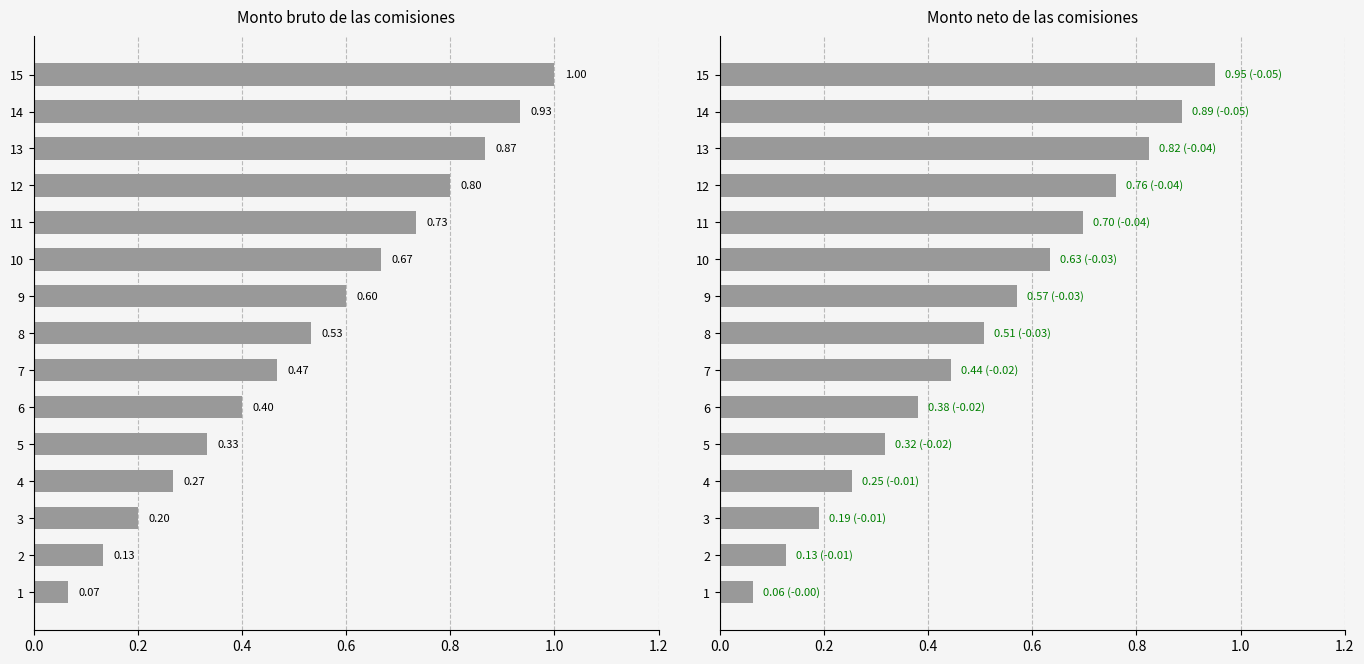

The Monto neto de las comisiones series shows 0.2 at 2. True or false?

False